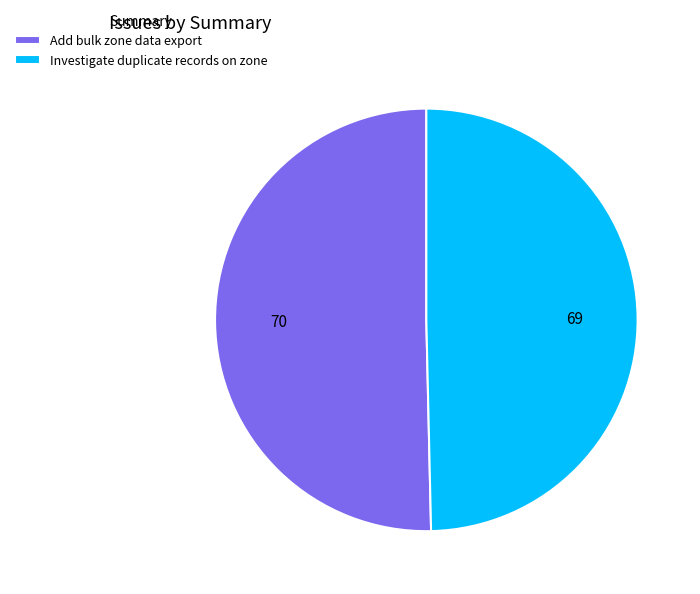

Is the sum of Investigate duplicate records on zone and Add bulk zone data export greater than half?

Yes